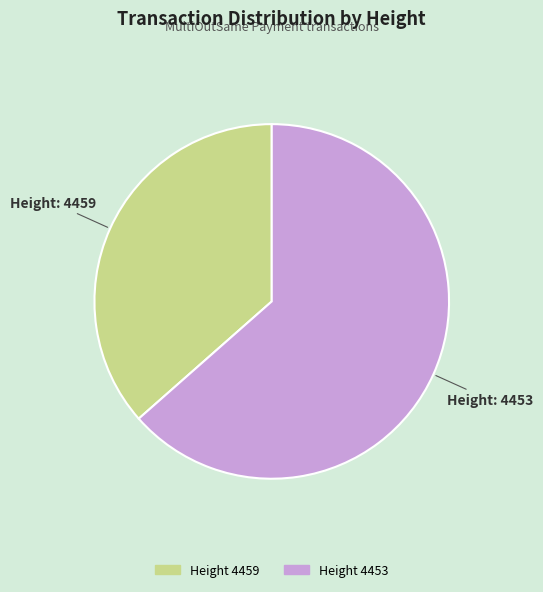

Is there a majority slice in this chart?

Yes